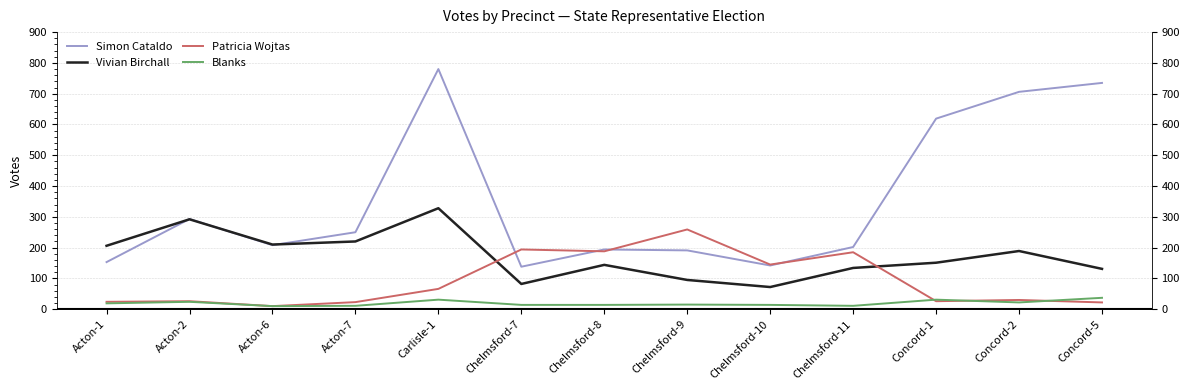

At which category does the chart reach its minimum across all series?

Acton-6